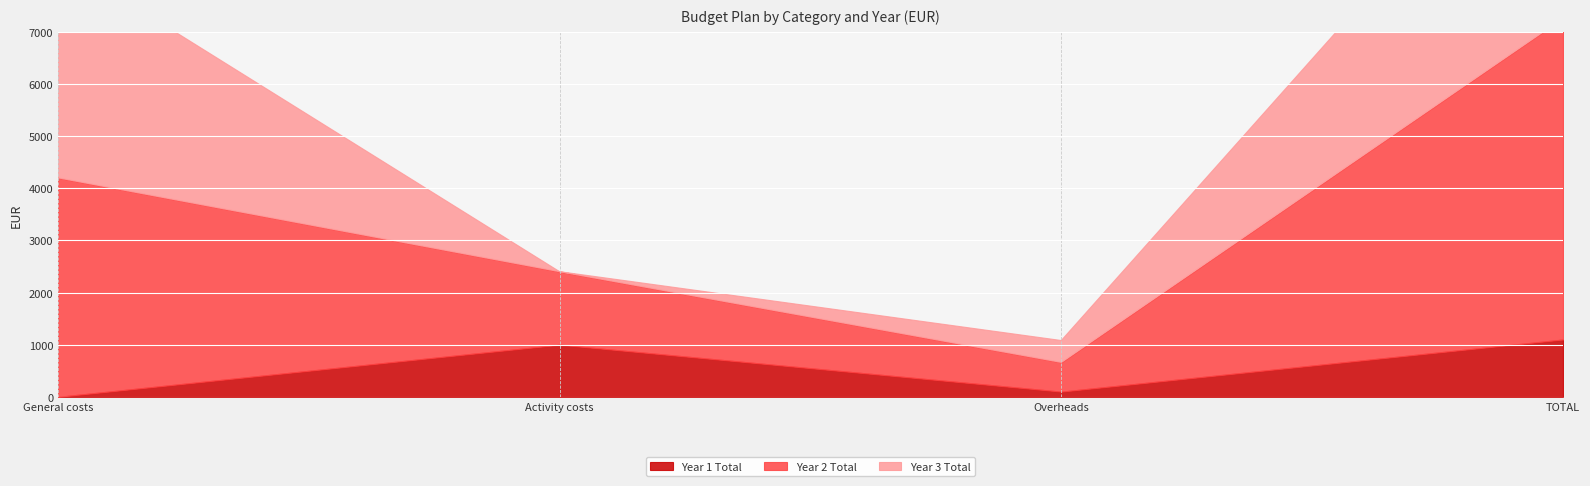

Which series has the widest spread of values?

Year 2 Total